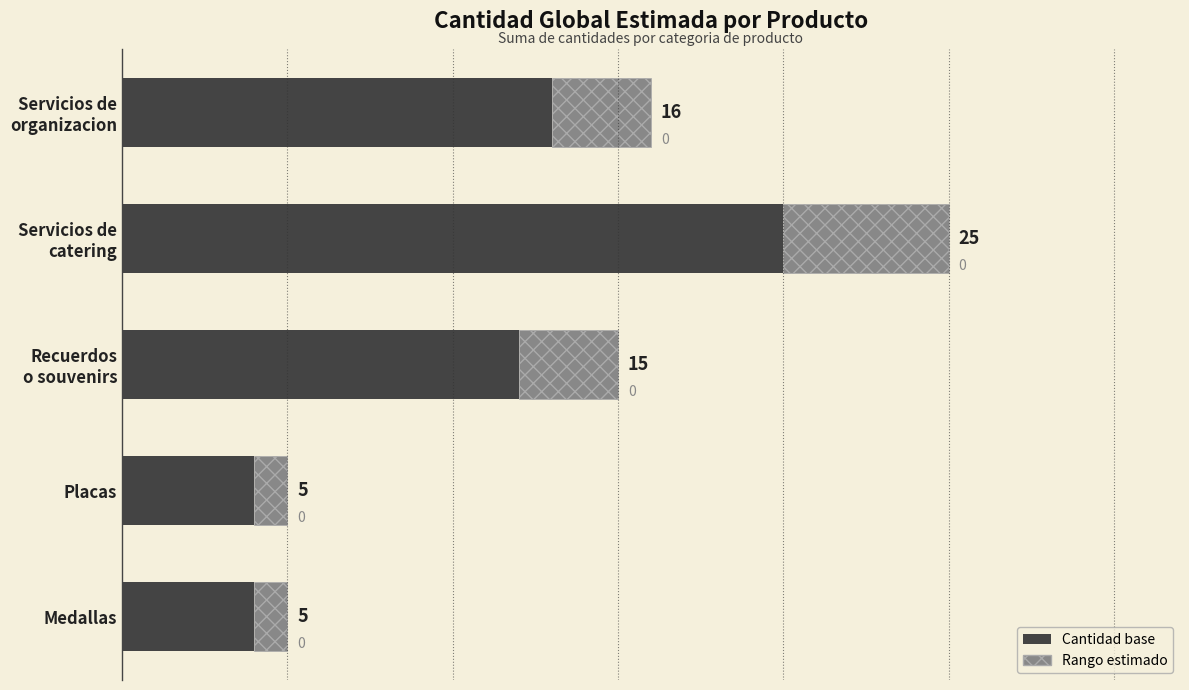

What is the value of the Estimado (base) bar at the 3rd from the left?

12